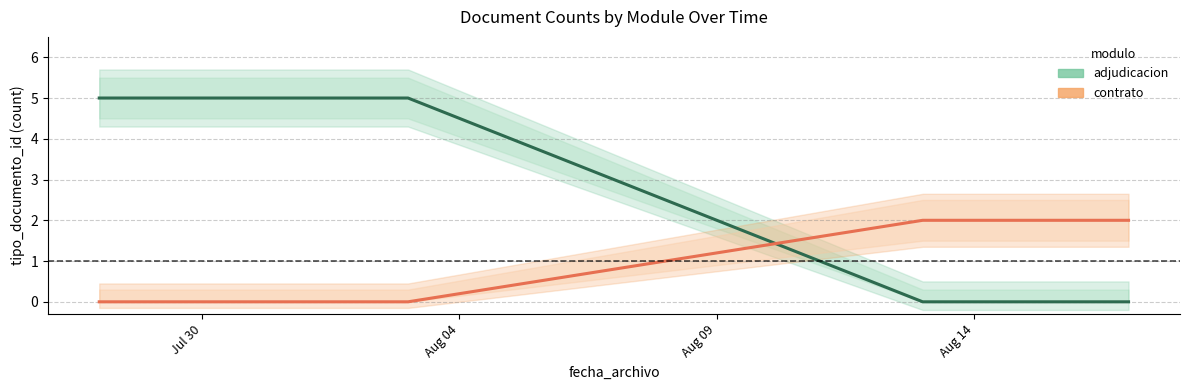

What is the total value across all series at Aug 04?

5